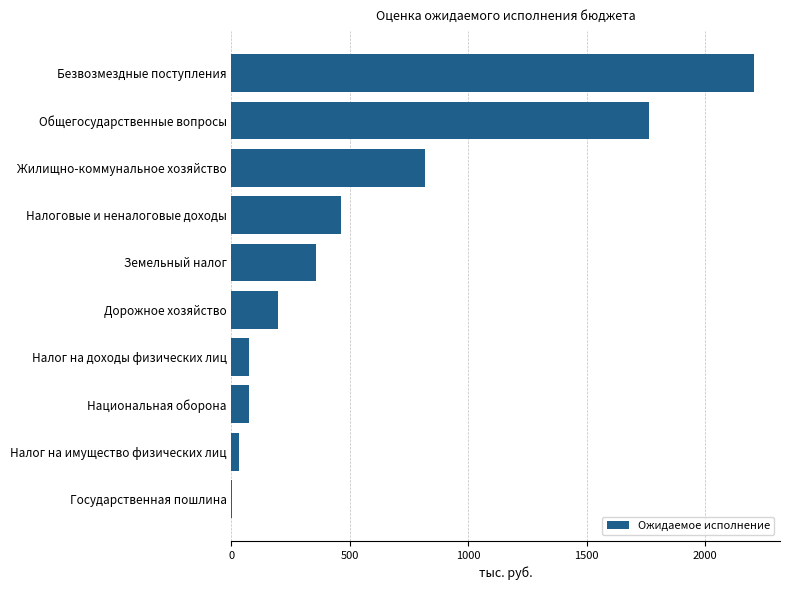

What is the approximate value at Безвозмездные поступления?

2206.3